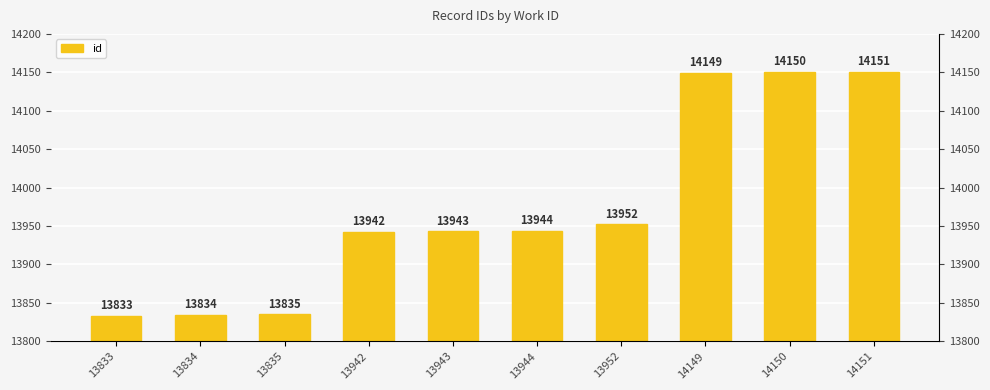

Rank the categories by value from highest to lowest.

14151, 14150, 14149, 13952, 13944, 13943, 13942, 13835, 13834, 13833